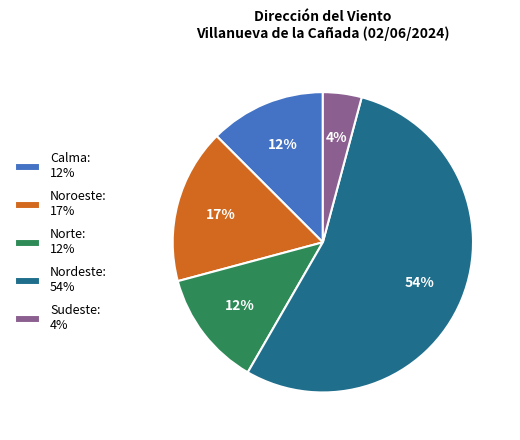

What is the largest slice in the pie chart?

Nordeste: 54%